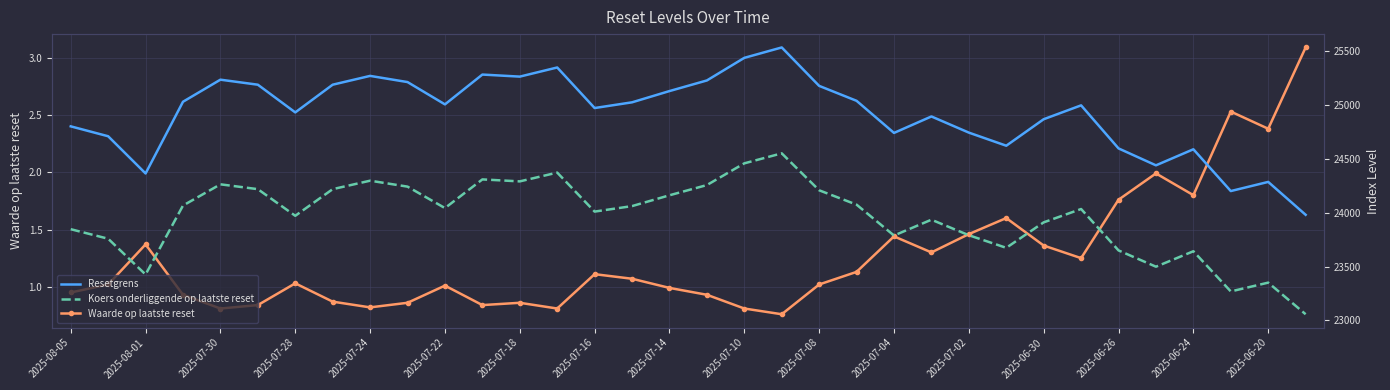

At which category does Waarde op laatste reset reach its first local peak?

2025-08-01